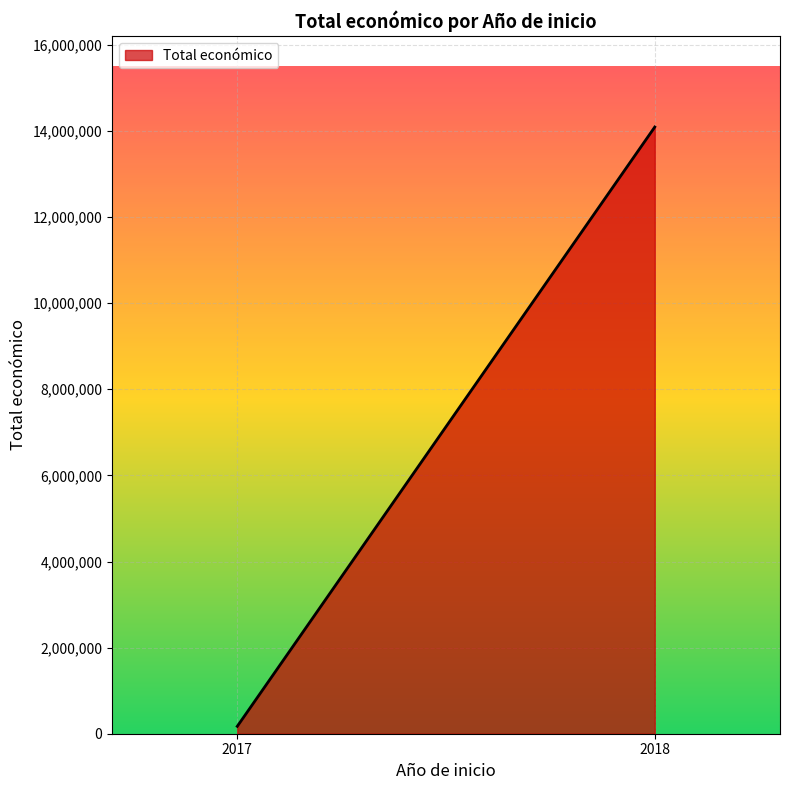

The chart shows a value of 5587809 at 2018. True or false?

False